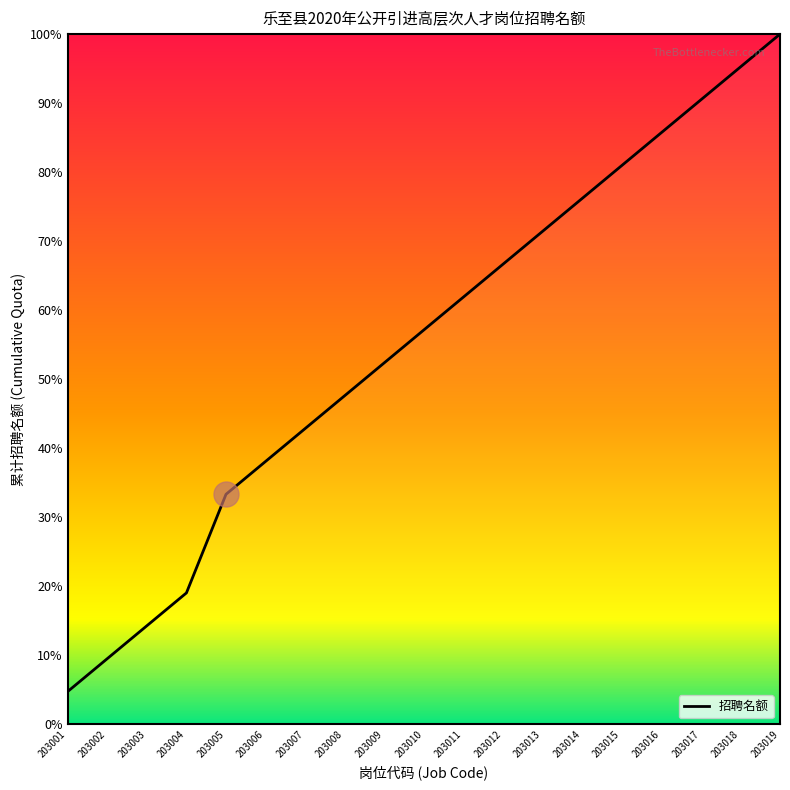

Reading right to left, what are all the values shown in this chart?

203019=100.0	203018=95.2	203017=90.5	203016=85.7	203015=81.0	203014=76.2	203013=71.4	203012=66.7	203011=61.9	203010=57.1	203009=52.4	203008=47.6	203007=42.9	203006=38.1	203005=33.3	203004=19.0	203003=14.3	203002=9.5	203001=4.8